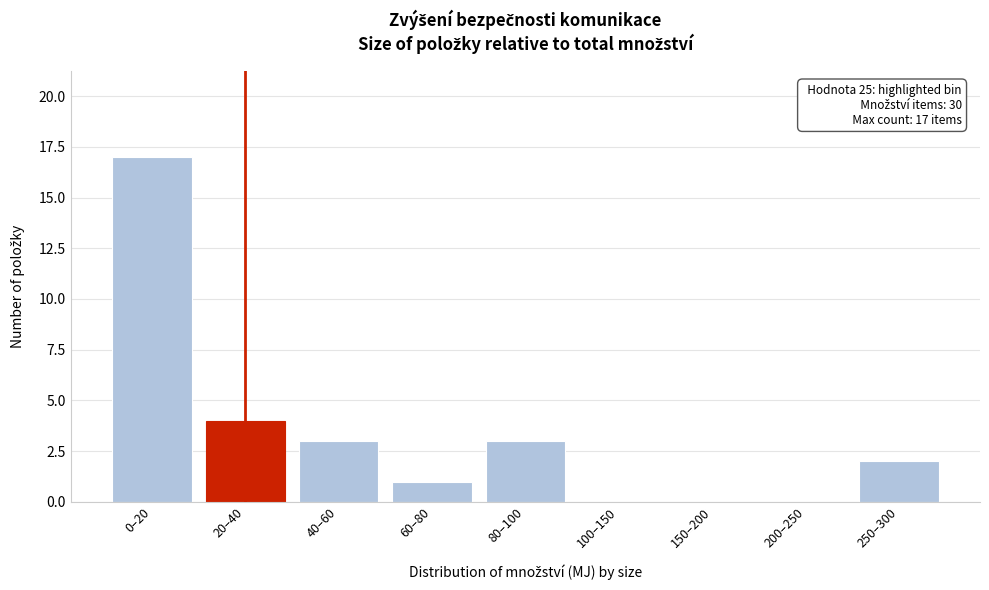

Reading left to right, extract all data points from this chart.

0–20=17	20–40=4	40–60=3	60–80=1	80–100=3	100–150=0	150–200=0	200–250=0	250–300=2